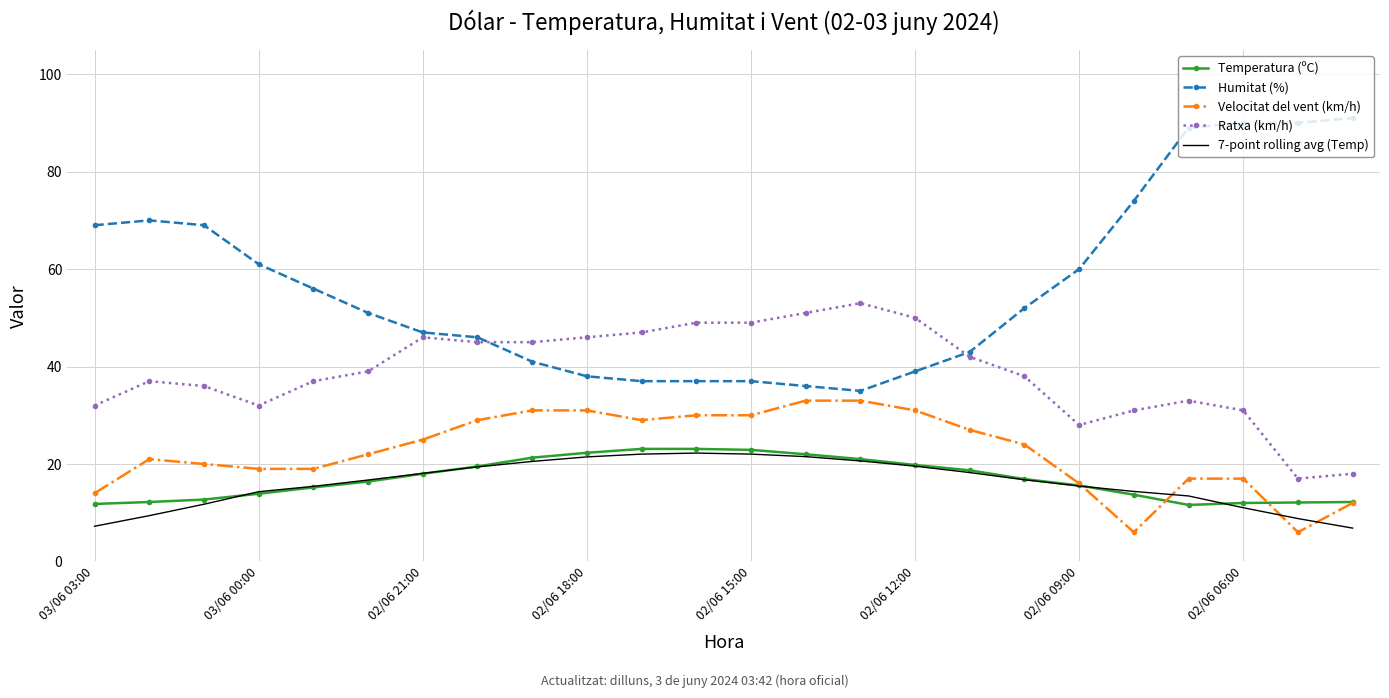

Which series has the largest total across all categories?

Humitat (%)